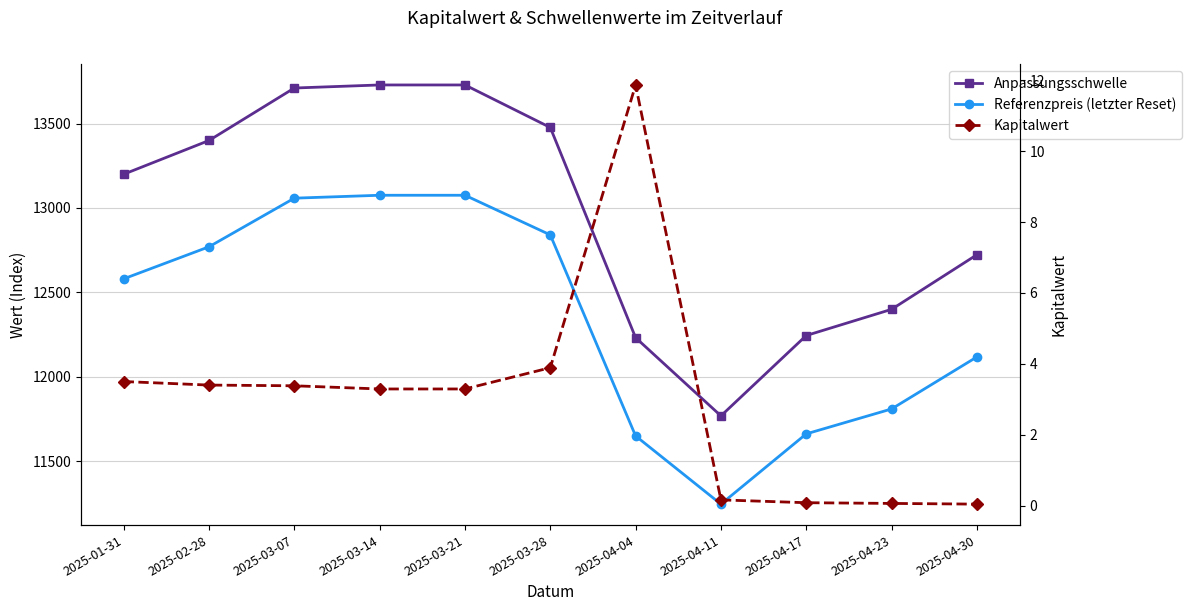

At which label is Kapitalwert closest to 5?

2025-03-28